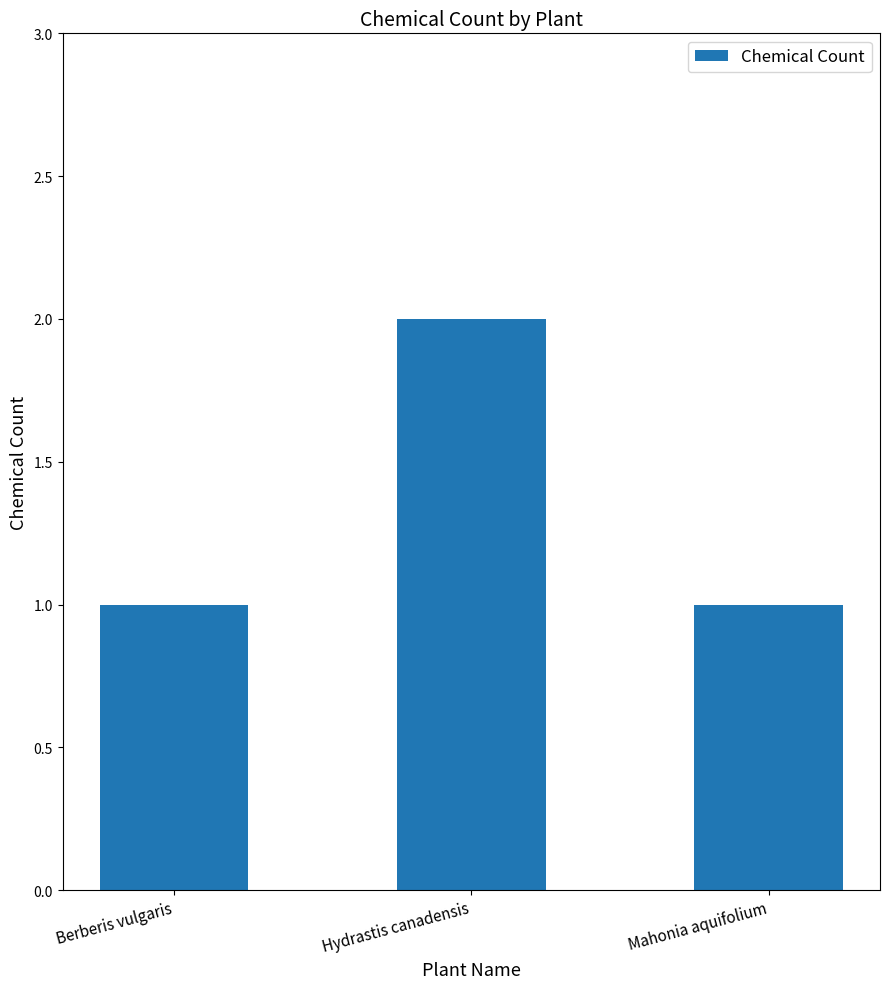

Which category has the highest value across all series?

Hydrastis canadensis